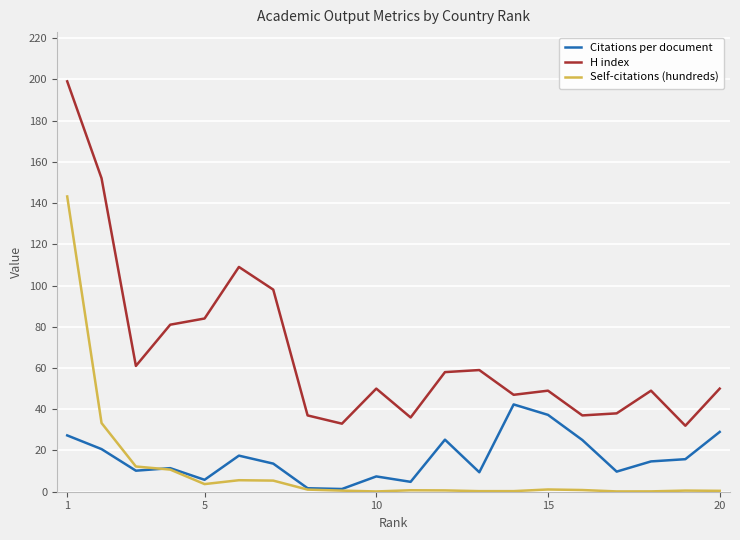

Which series has the largest total across all categories?

H index